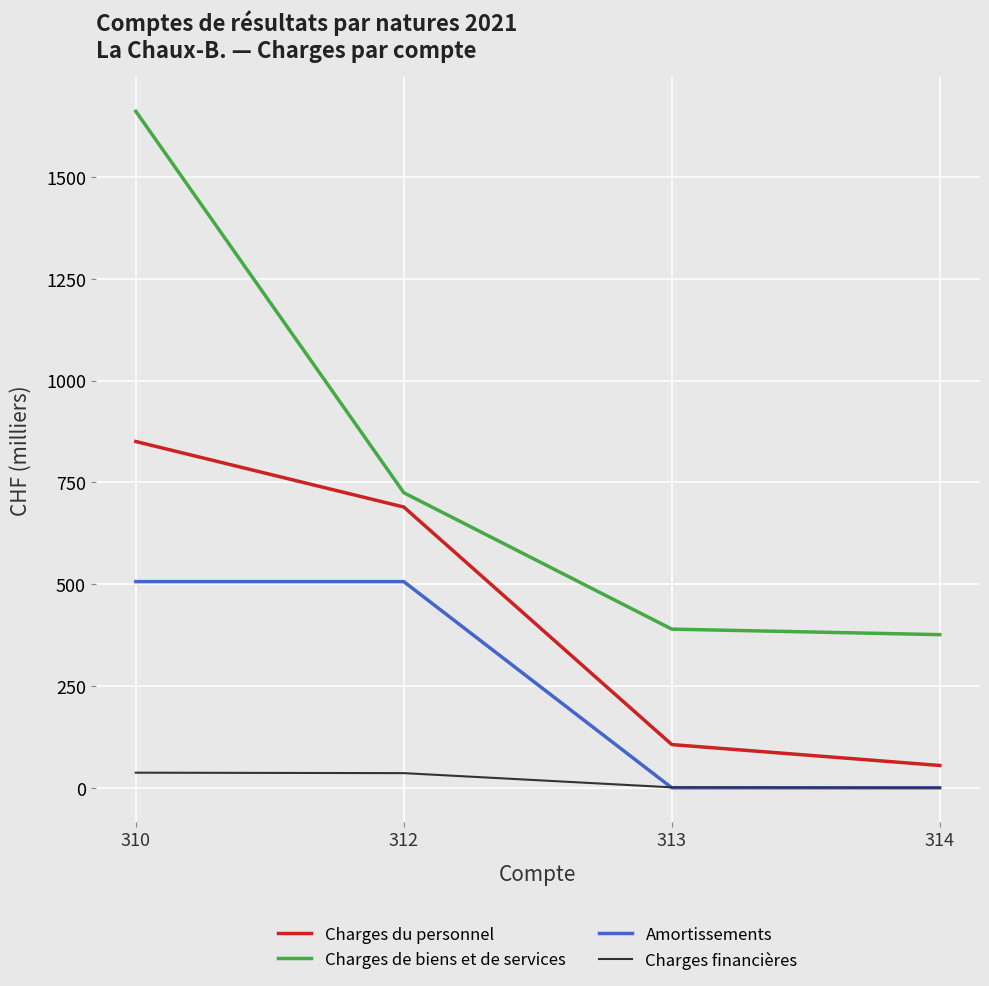

Which series has the largest range (max minus min)?

Charges de biens et de services